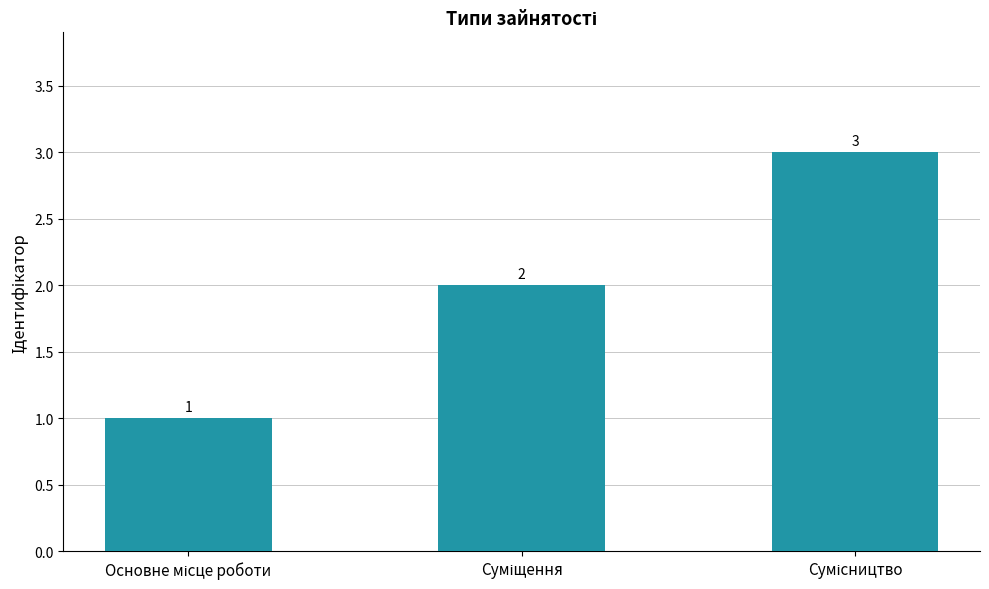

What is the greatest value displayed?

3